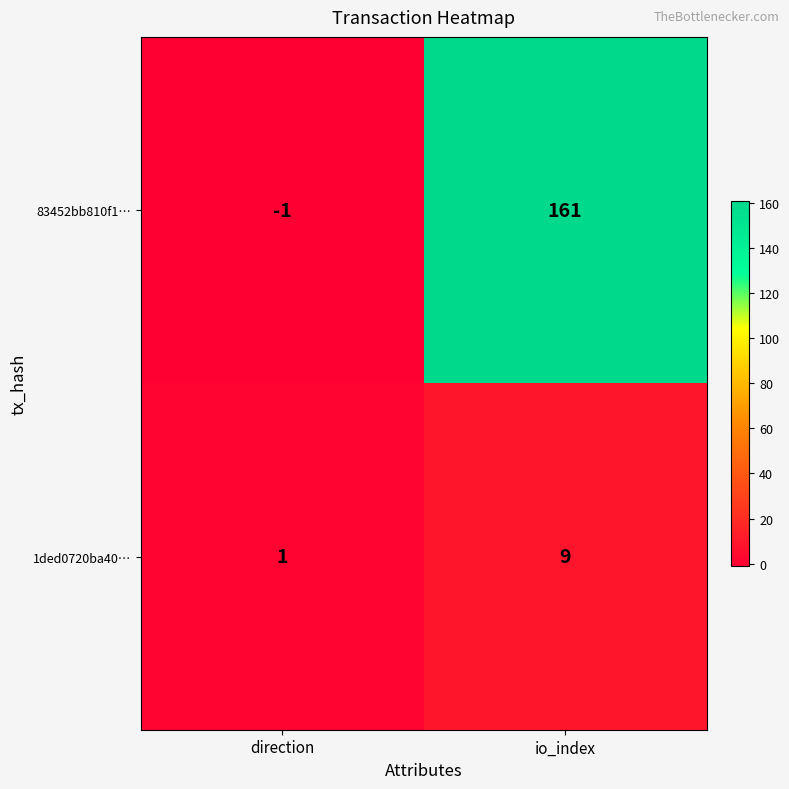

True or false: 83452bb810f1… has a value of 161 at io_index.

True